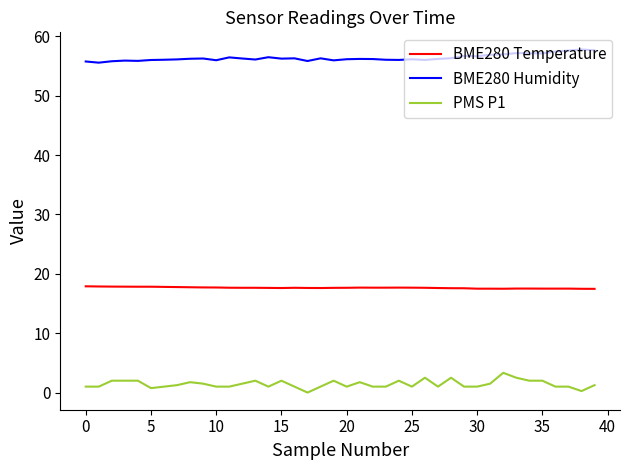

What is the difference between the maximum and minimum values in the BME280 Humidity series?

2.2